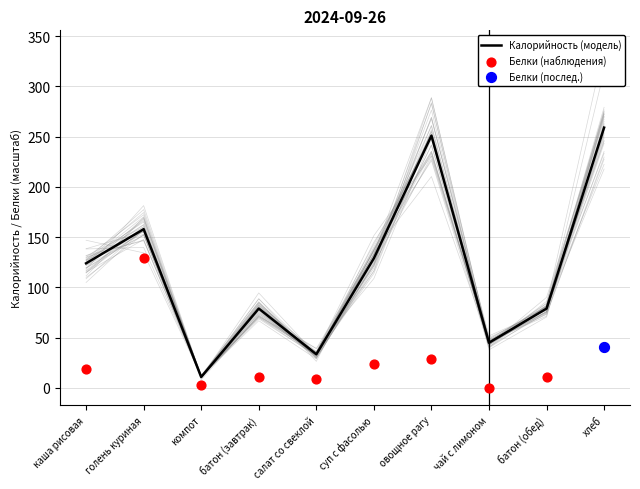

Which series has the widest spread of Y values?

Калорийность (модель)